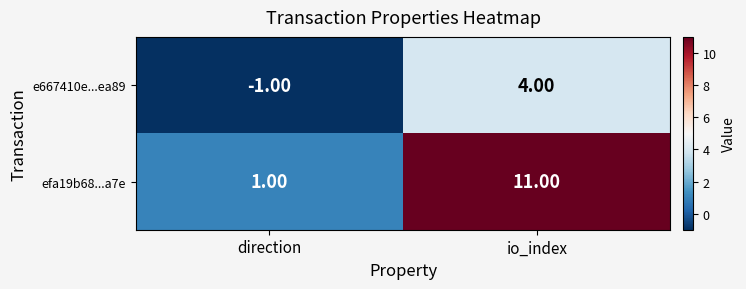

At direction, list the series in order from smallest to largest.

e667410e...ea89, efa19b68...a7e